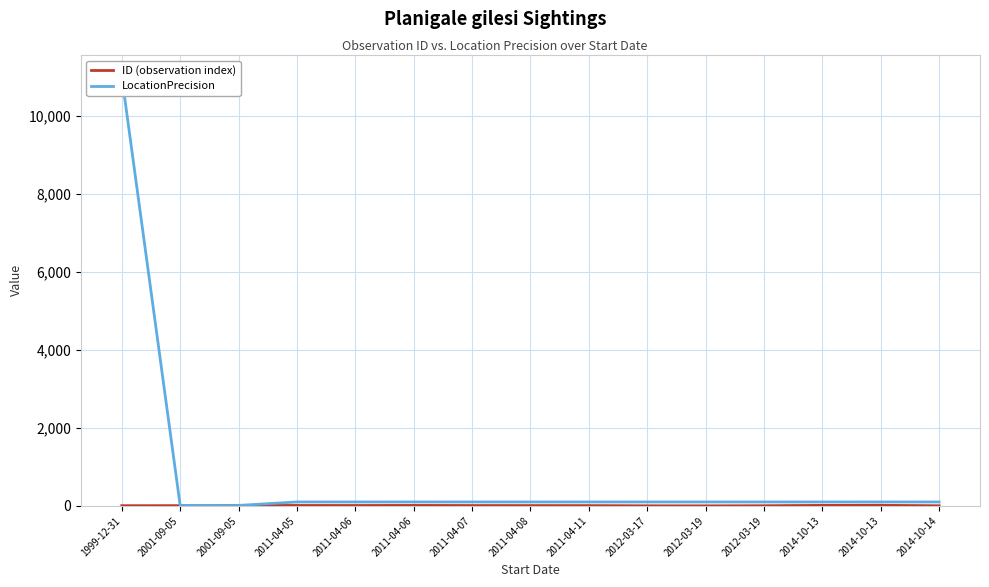

Which has a higher value, 2011-04-07 or 2011-04-08?

2011-04-07